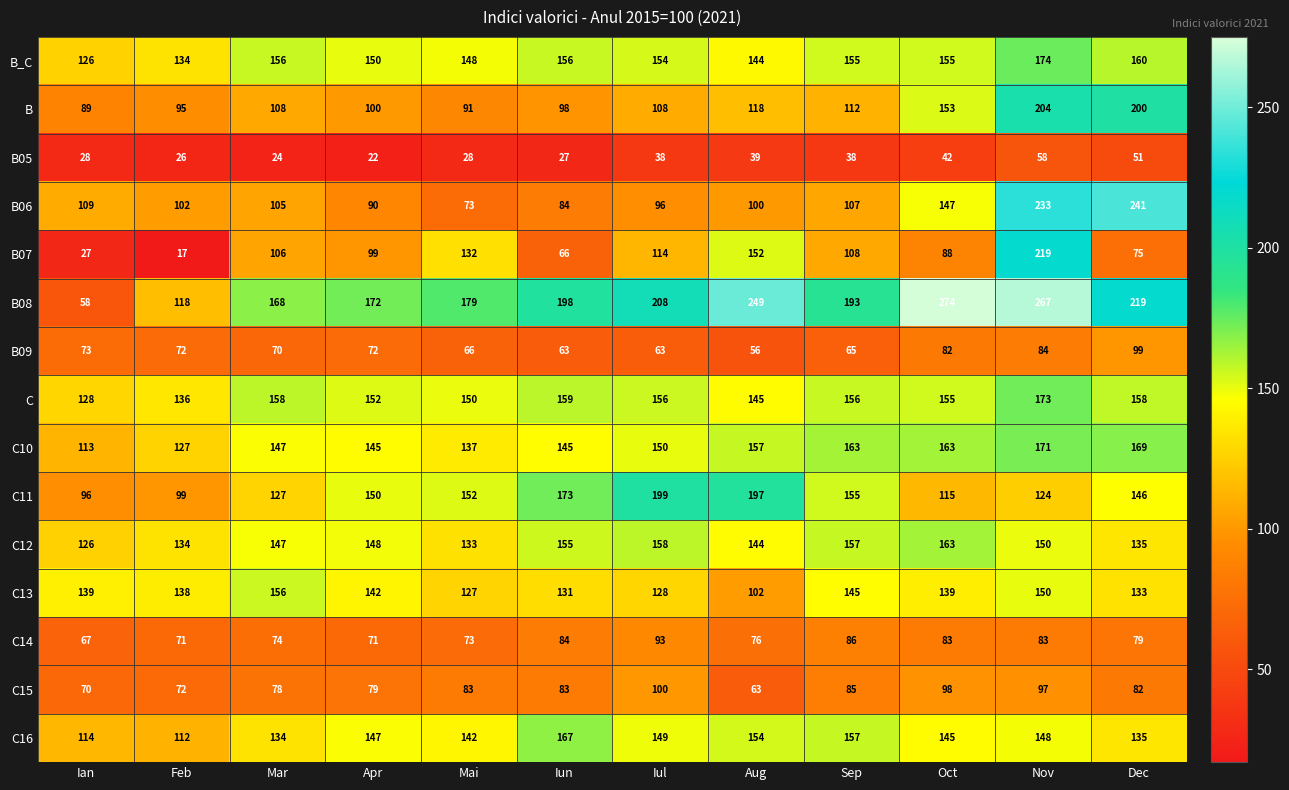

List the series in order of their peak value, highest first.

B08, B06, B07, B, C11, B_C, C, C10, C16, C12, C13, C15, B09, C14, B05